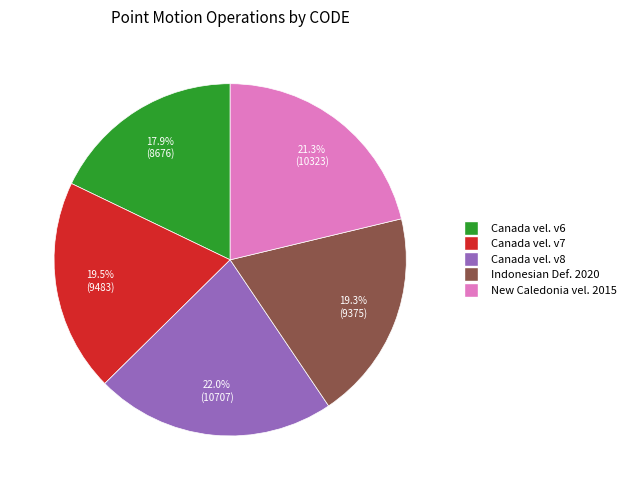

Is there a majority slice in this chart?

No